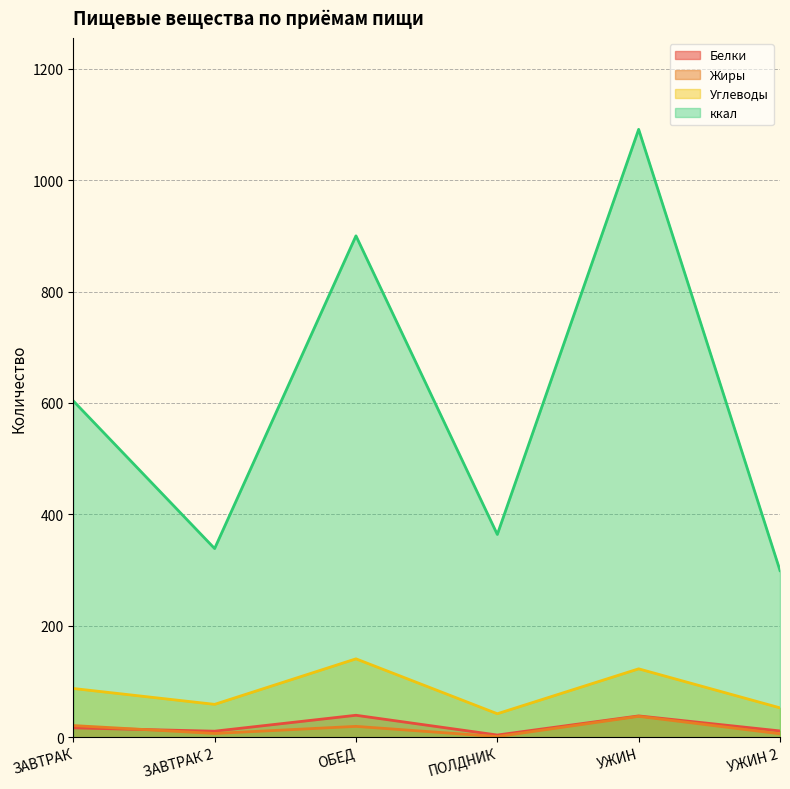

List the series in order of their peak value, highest first.

ккал, Углеводы, Белки, Жиры